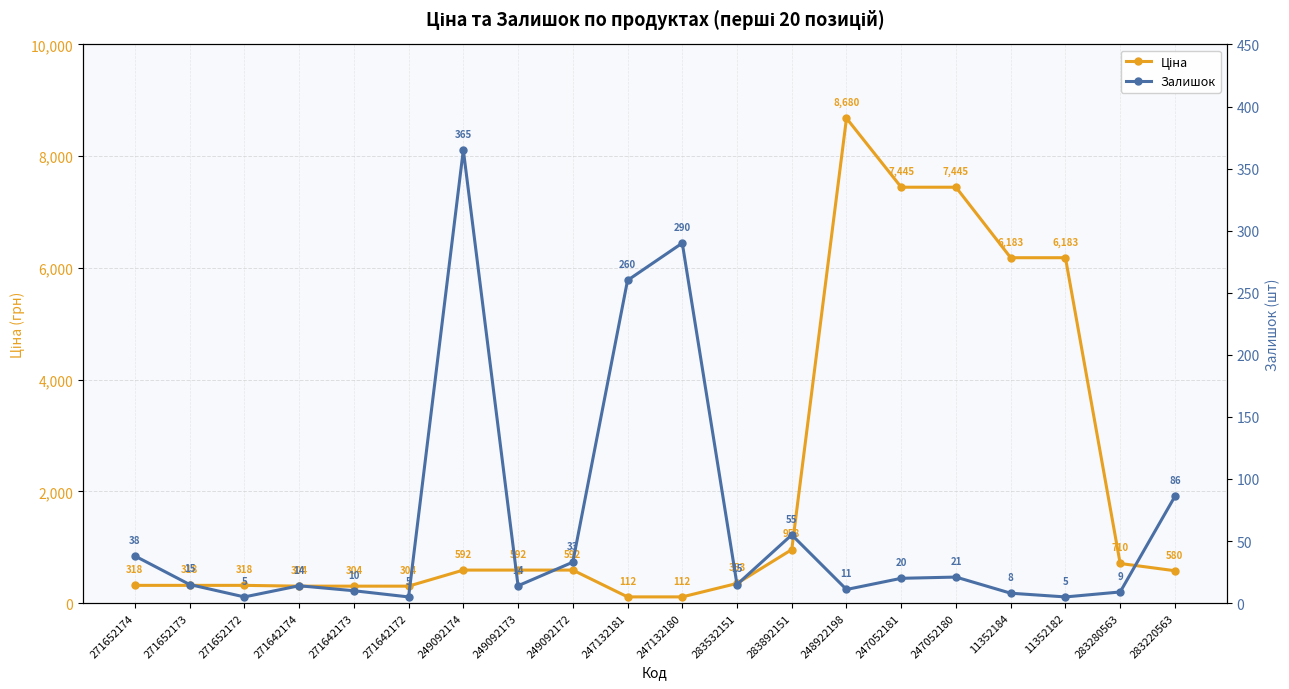

Between 271652173 and 247052181, which series saw the biggest shift?

Ціна